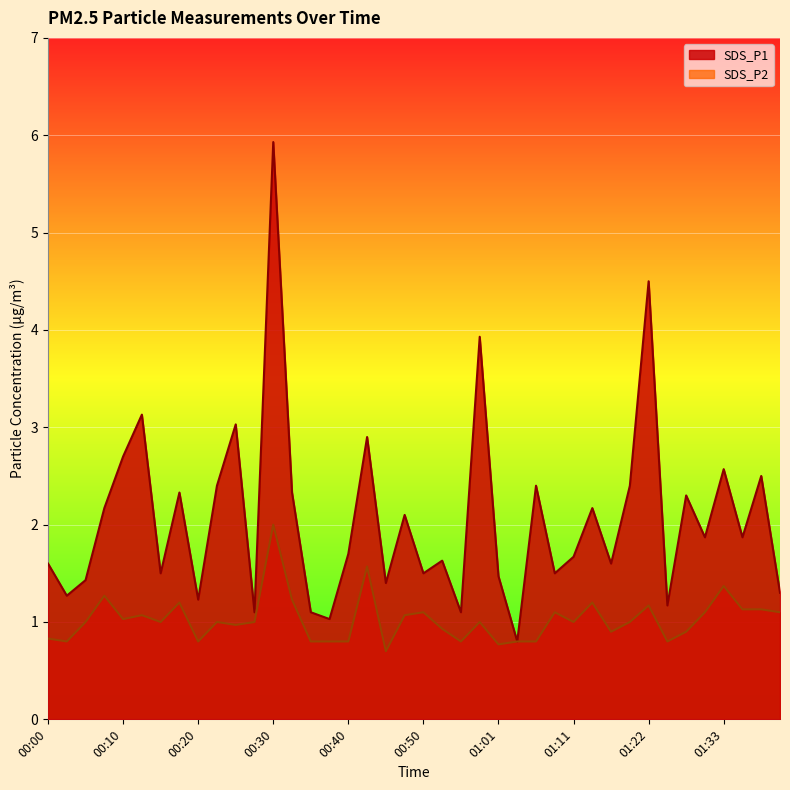

Where is the first local maximum for SDS_P1?

00:12